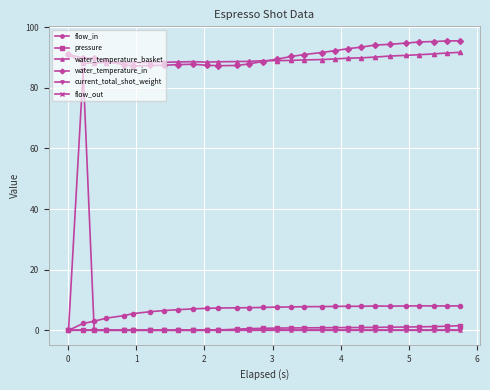

True or false: water_temperature_basket has more than 1 points higher than both neighbors.

True